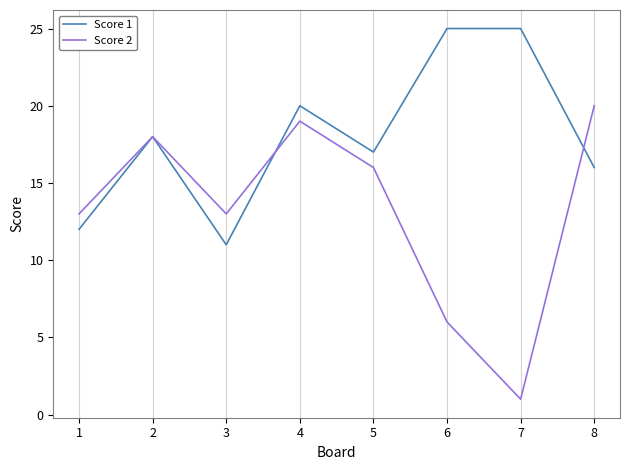

List the series in order of their peak value, highest first.

Score 1, Score 2